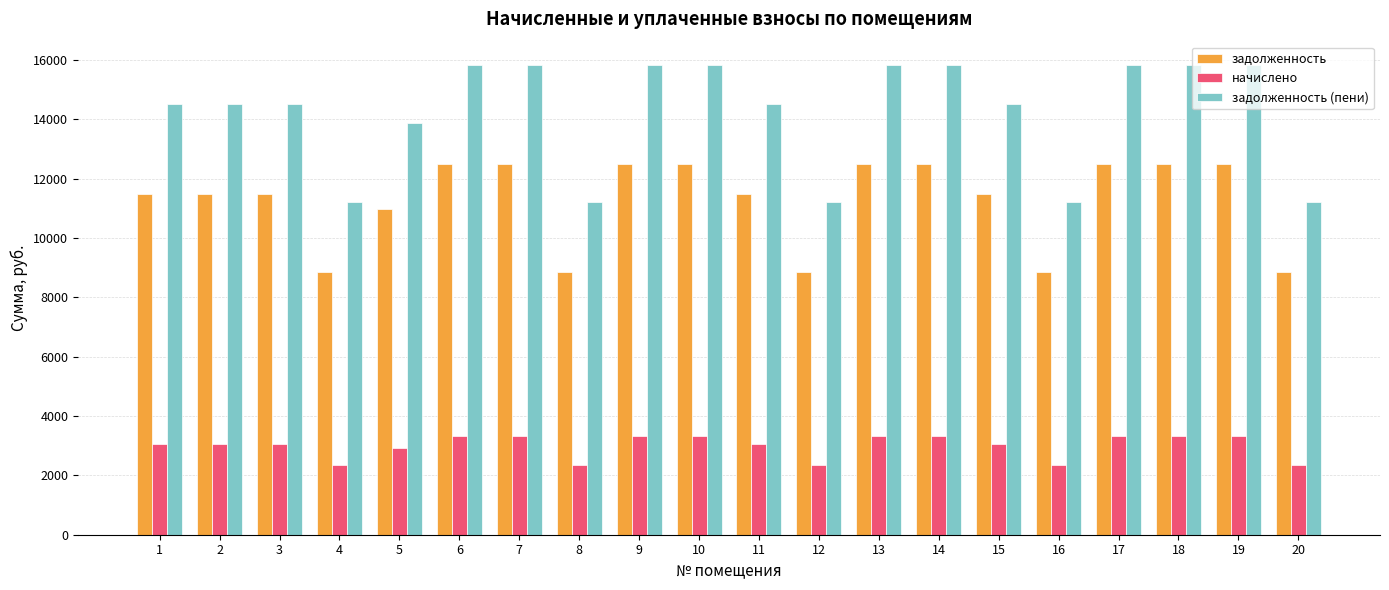

What is the maximum value shown in the chart?

15819.7